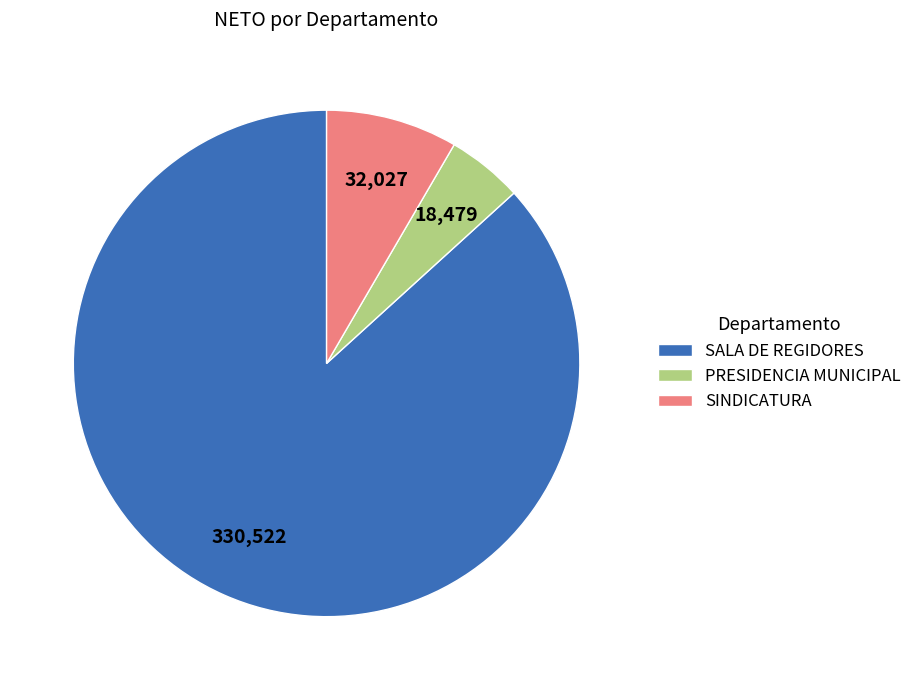

The SALA DE REGIDORES slice represents 94% of the pie. True or false?

False